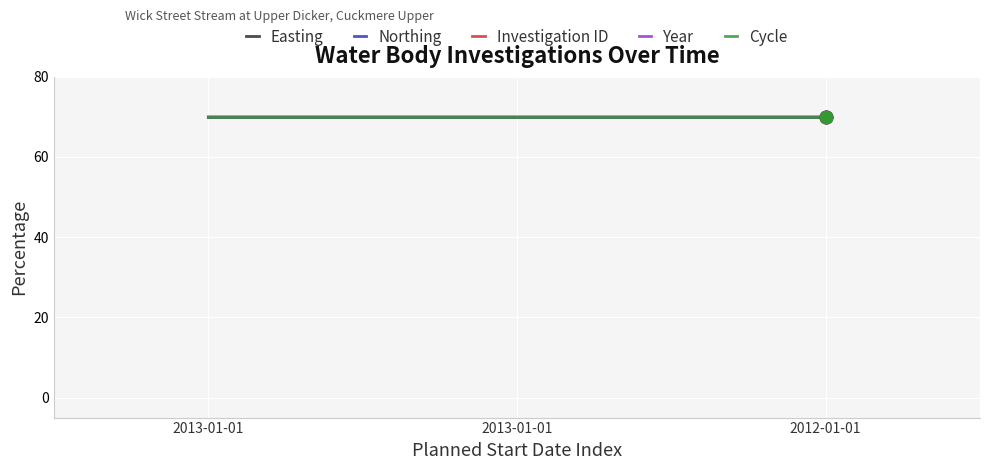

Is this an area chart (filled region under the line)?

No